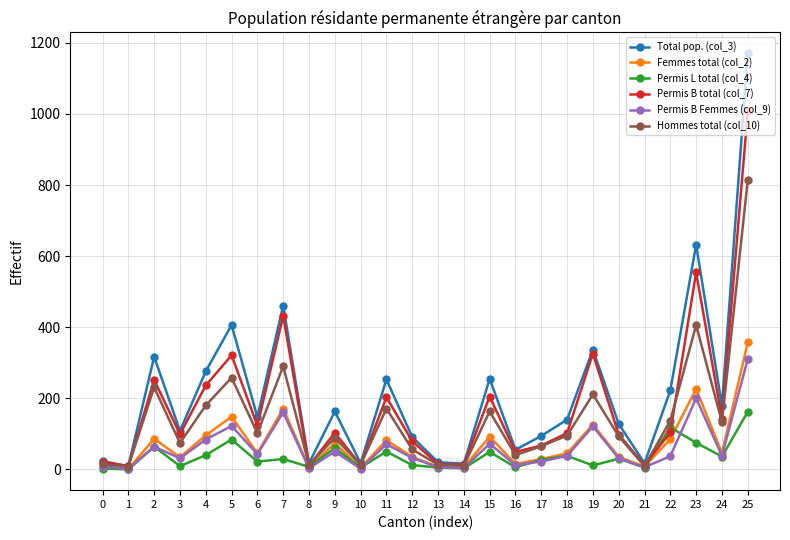

Where does the Permis L total (col_4) series first go above 29?

2